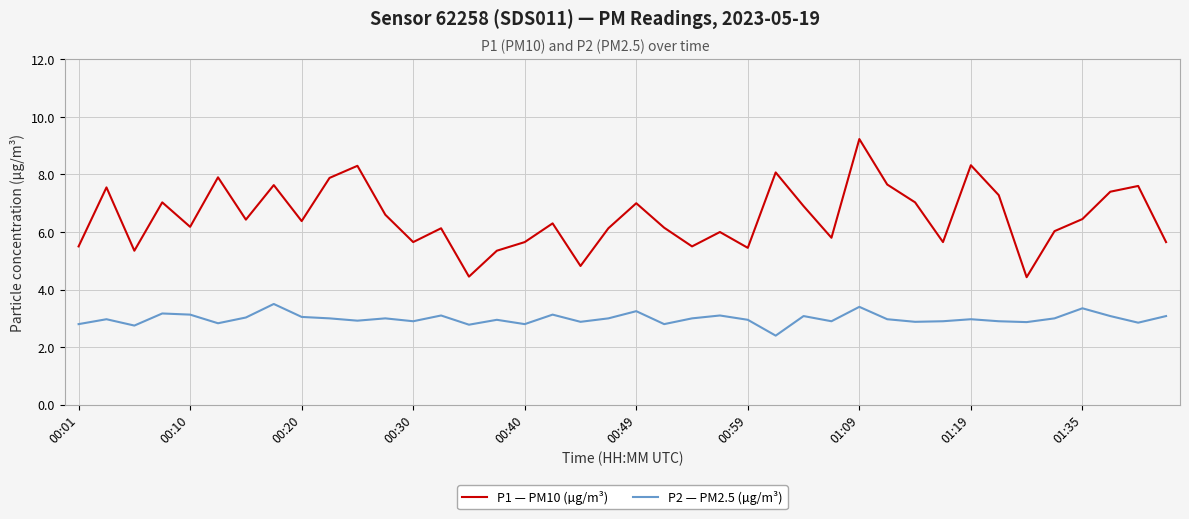

What is the difference between the maximum and minimum values in the P2 — PM2.5 (µg/m³) series?

1.1